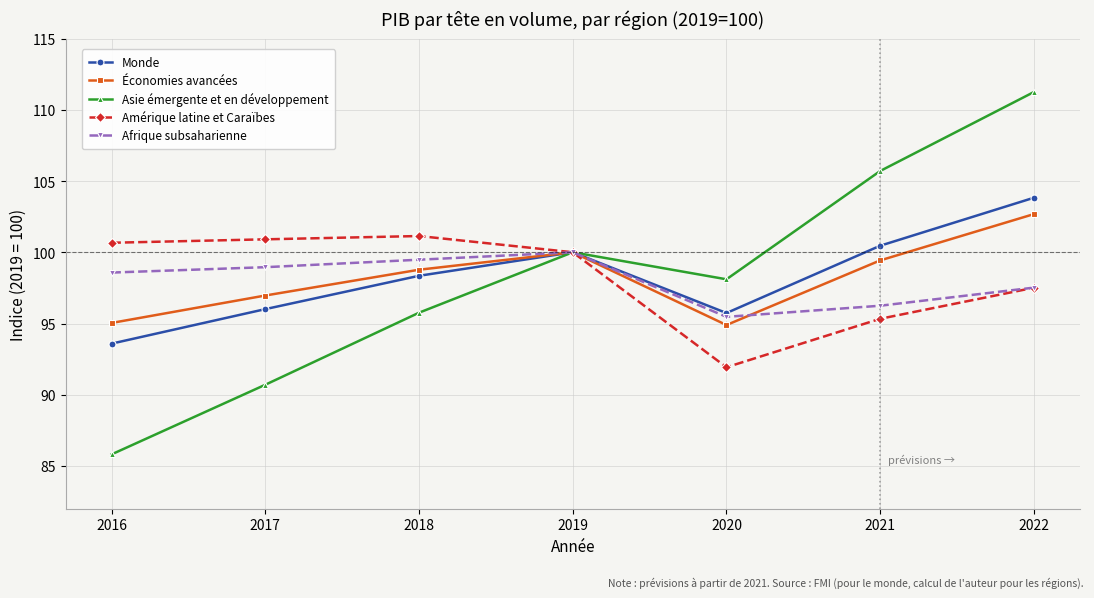

What is the spread (max minus min) of values at 2022?

13.7